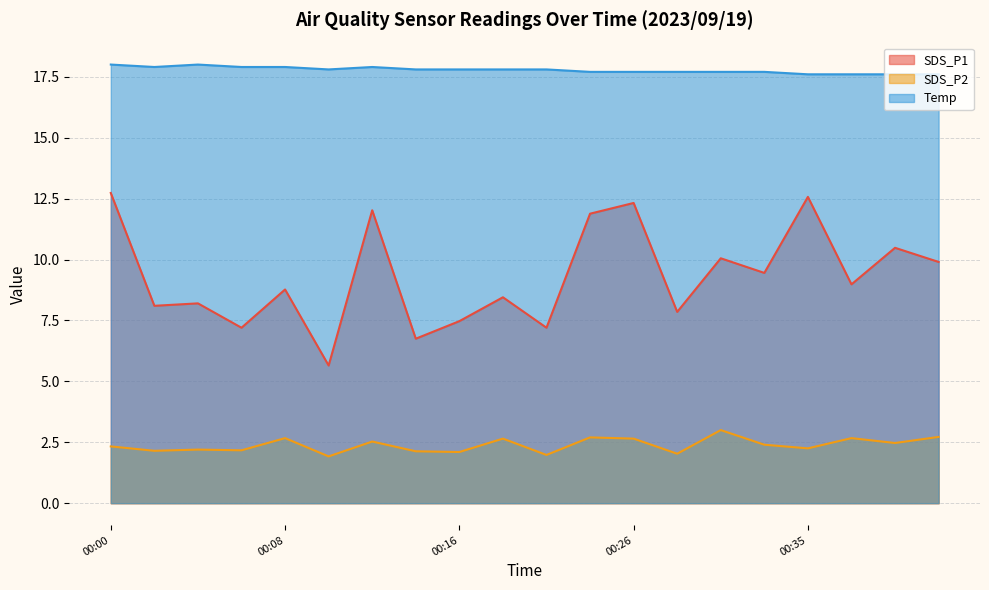

Does the chart display data point markers on the line(s)?

No